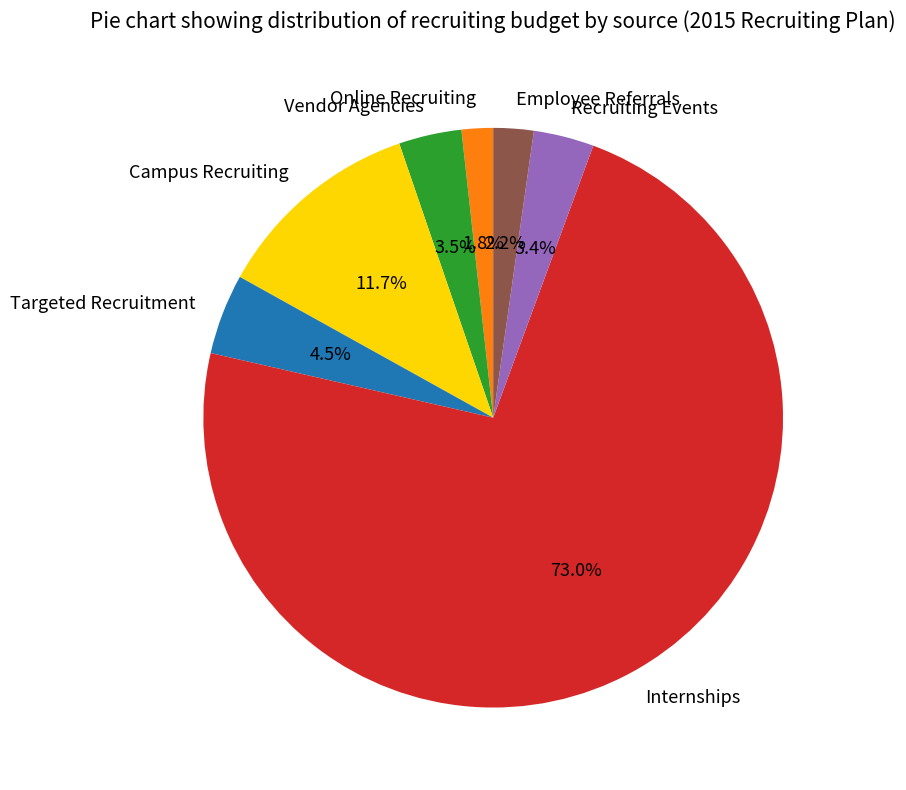

What is the largest slice in the pie chart?

Internships